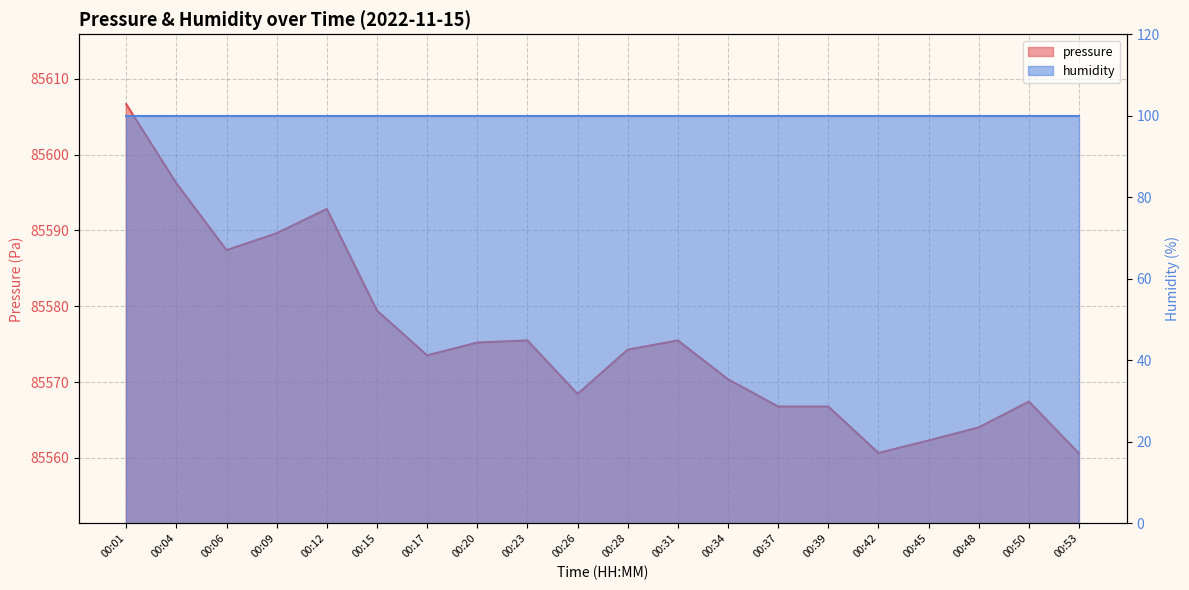

What is the change in value from 00:04 to 00:53?

-35.6